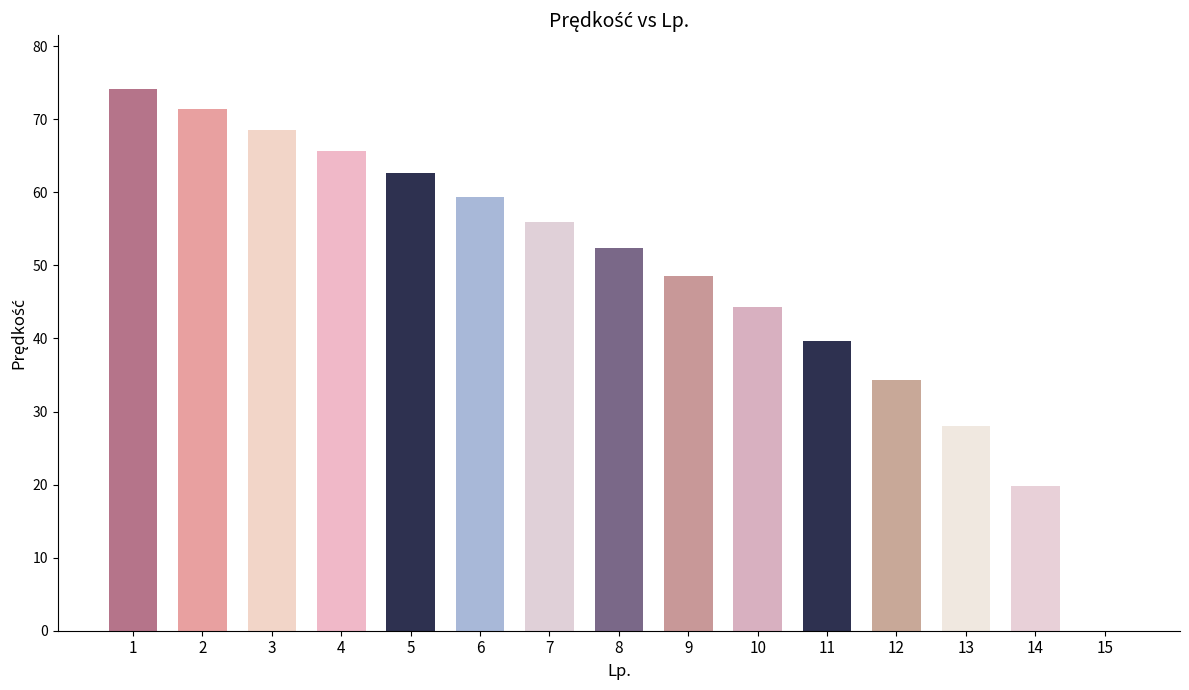

What is the change in value from 11 to 15?

-39.6